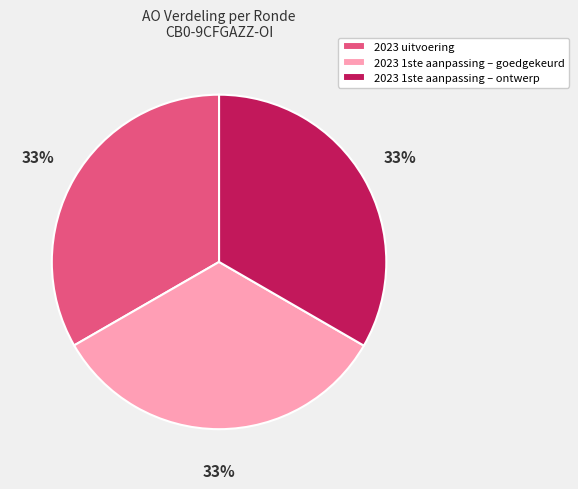

Is it true that 2023 1ste aanpassing – goedgekeurd is 21% of the pie?

False